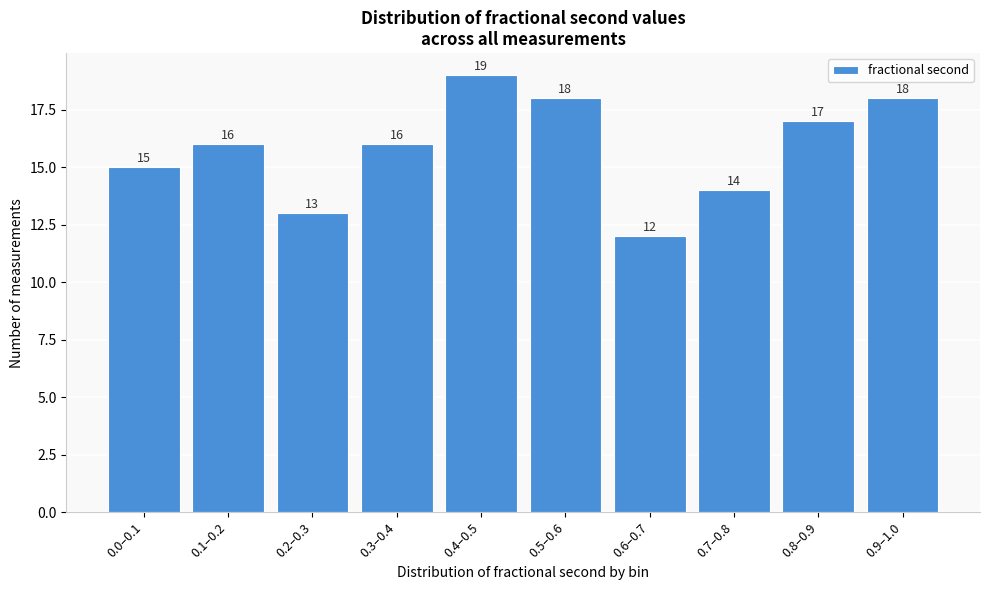

Reading right to left, what are all the values shown in this chart?

0.9–1.0=18	0.8–0.9=17	0.7–0.8=14	0.6–0.7=12	0.5–0.6=18	0.4–0.5=19	0.3–0.4=16	0.2–0.3=13	0.1–0.2=16	0.0–0.1=15